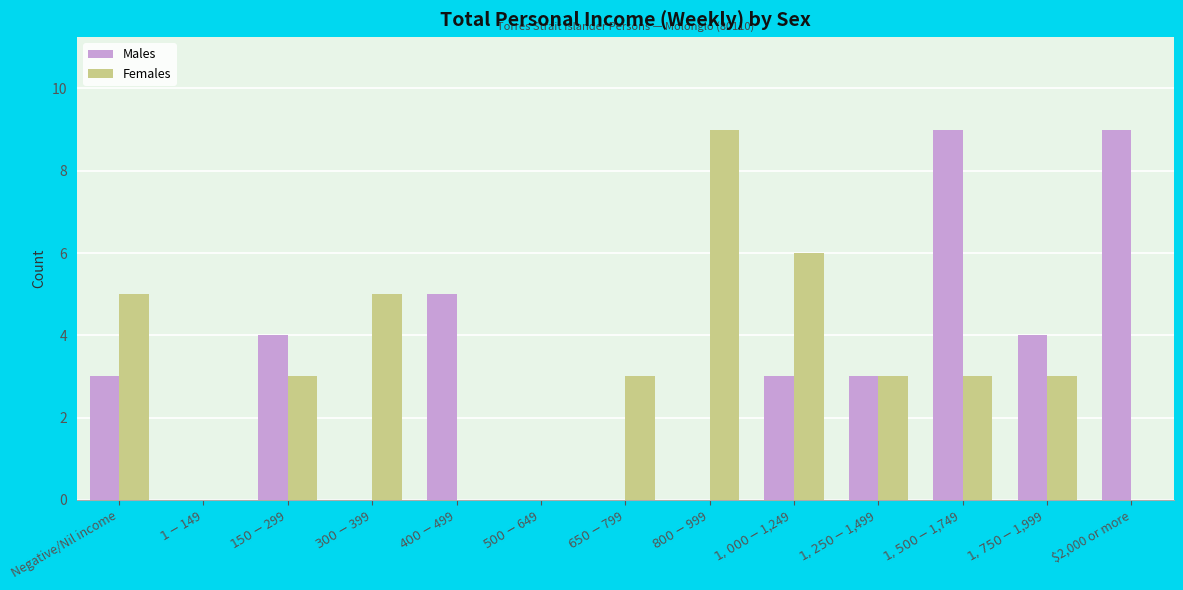

What is the maximum value for Females?

9